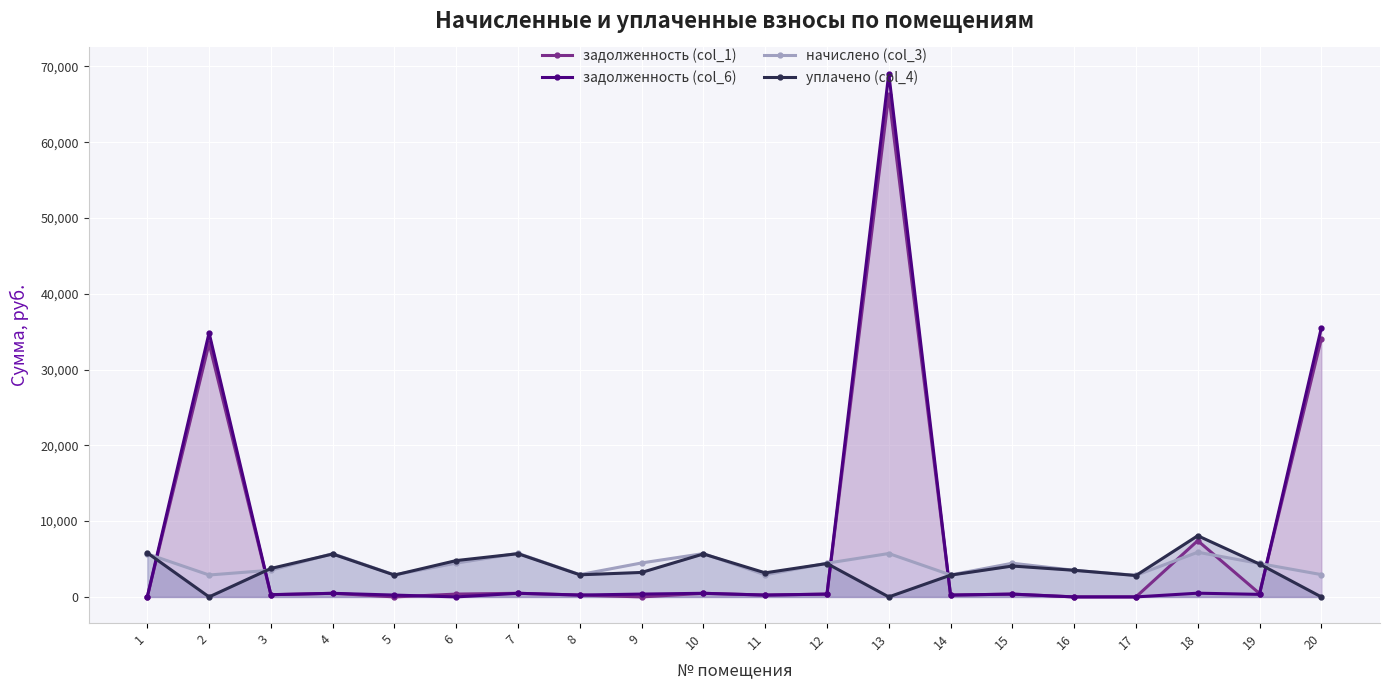

The задолженность (col_6) series shows 34850.4 at 2. True or false?

True